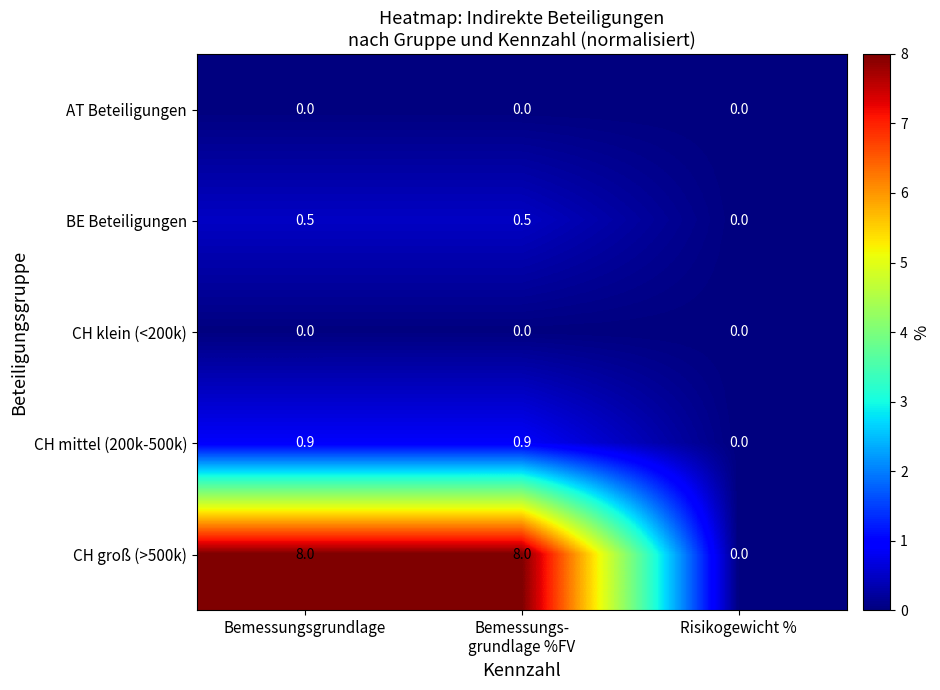

Which series has the largest total across all categories?

CH groß (>500k)